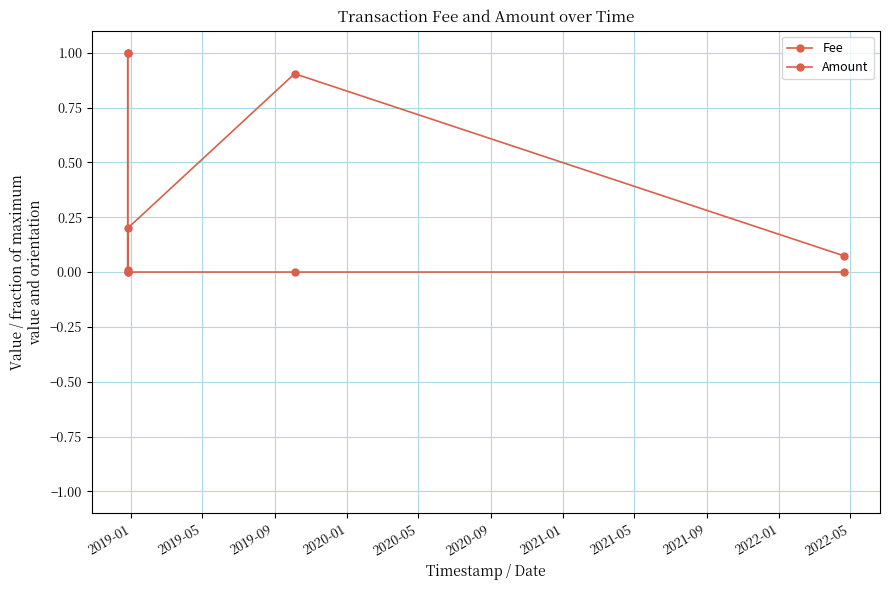

How many categories are shown in the chart?

5